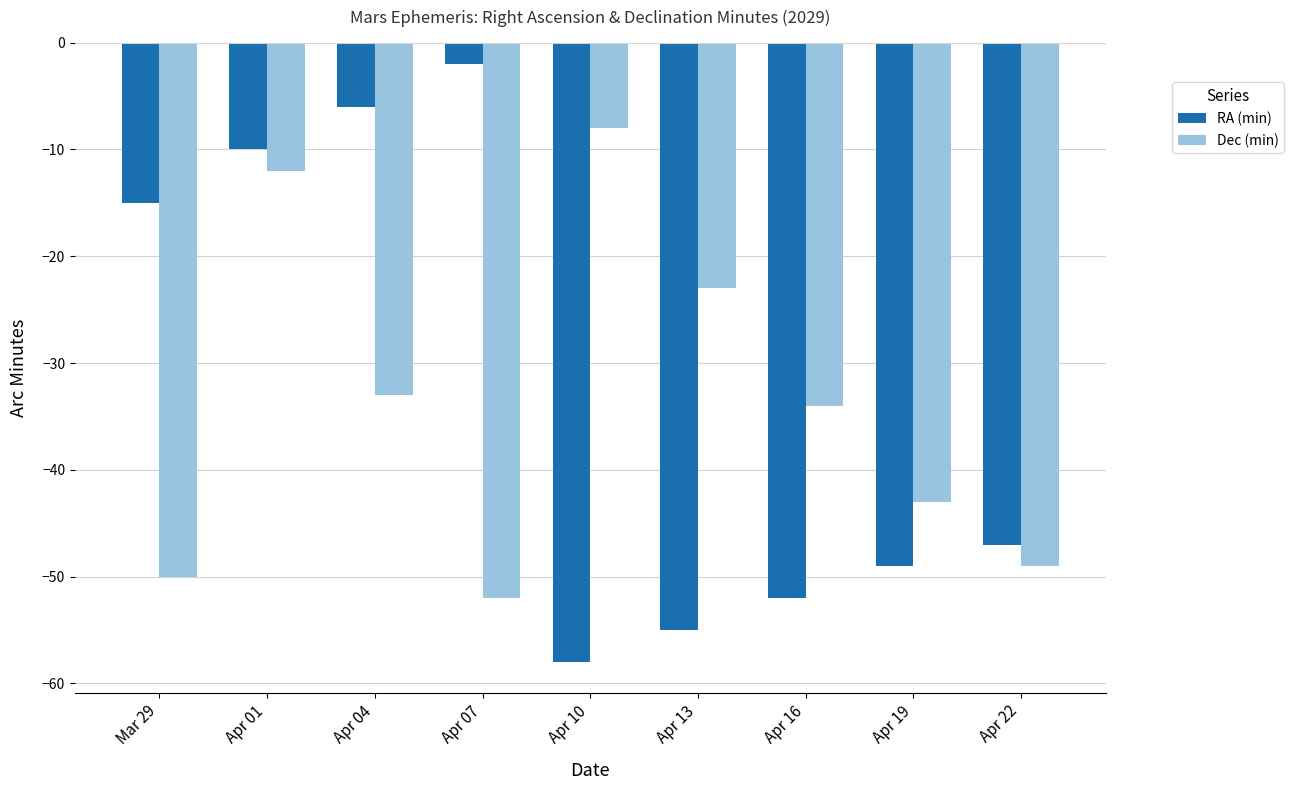

At which label does Dec (min) first exceed -34?

Apr 01